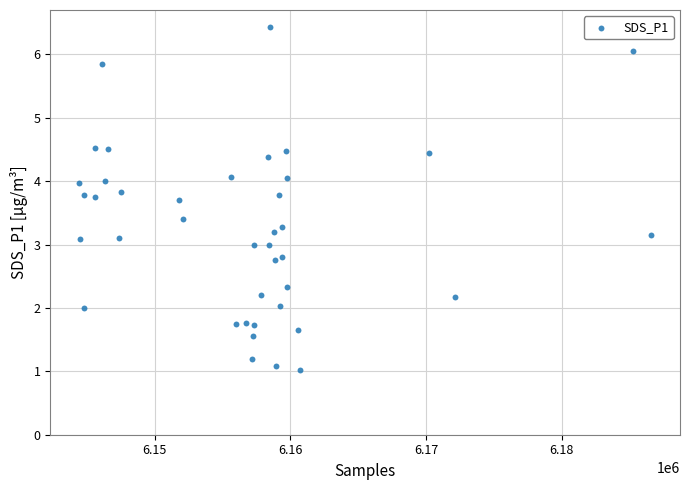

What is the range of Y values (max minus min)?

5.4